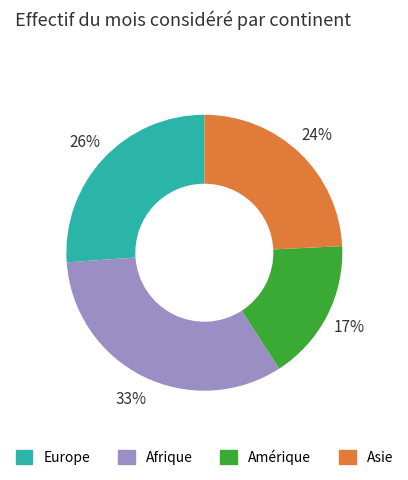

How many slices are in this pie chart?

4